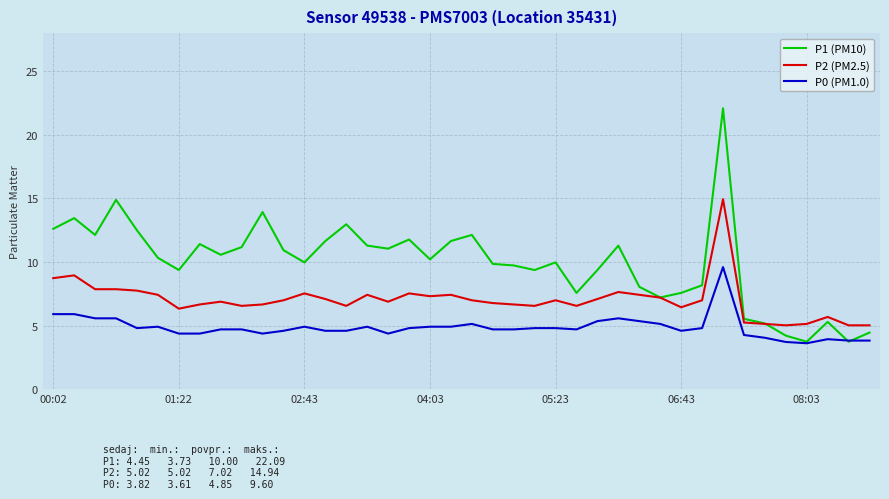

True or false: P0 (PM1.0) and P2 (PM2.5) intersect in this chart.

False